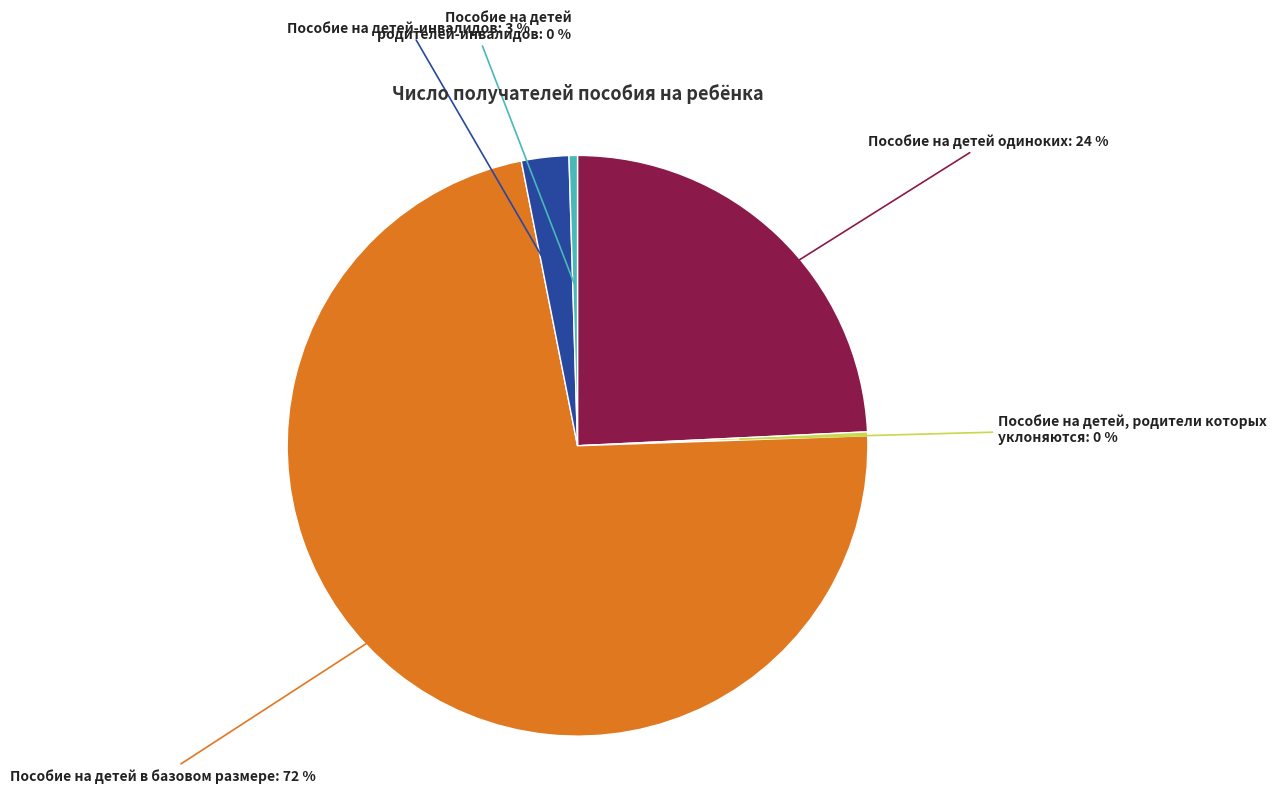

Does Пособие на детей-инвалидов account for over 50% of the chart?

No